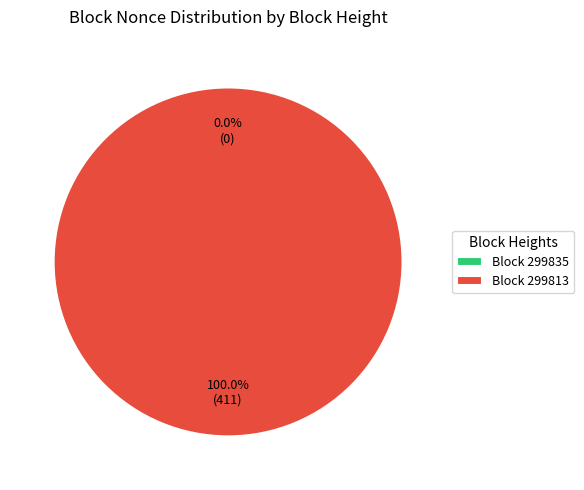

How many slices are in this pie chart?

2